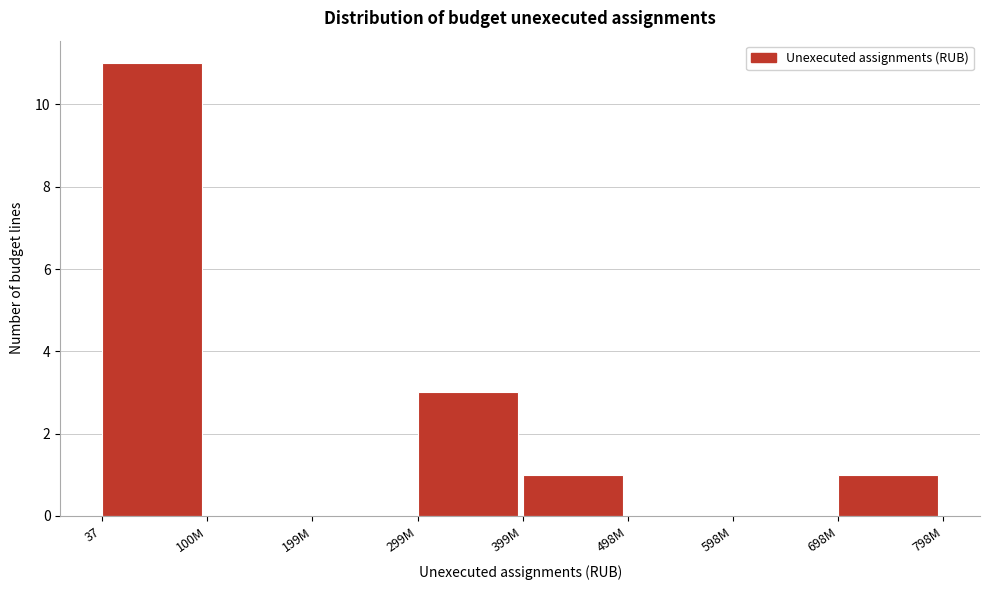

Reading right to left, list all the values displayed in this chart.

698M=1	598M=0	498M=0	399M=1	299M=3	199M=0	100M=0	37=11